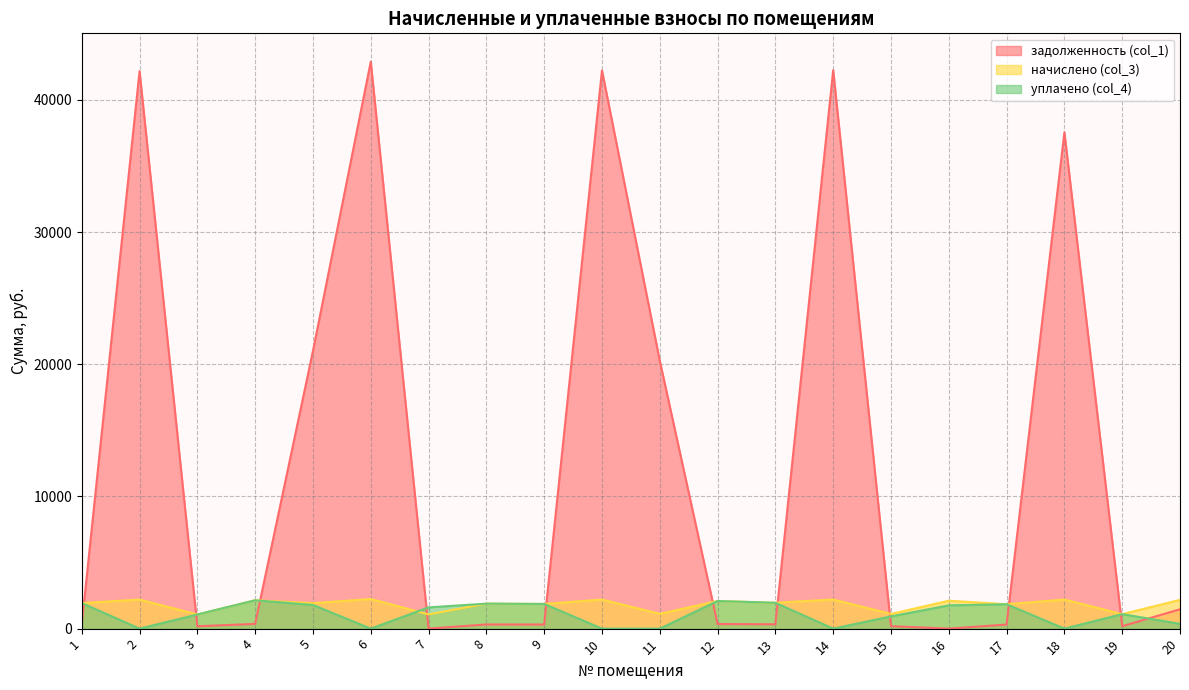

What are all the series names shown in the legend?

задолженность (col_1), начислено (col_3), уплачено (col_4)